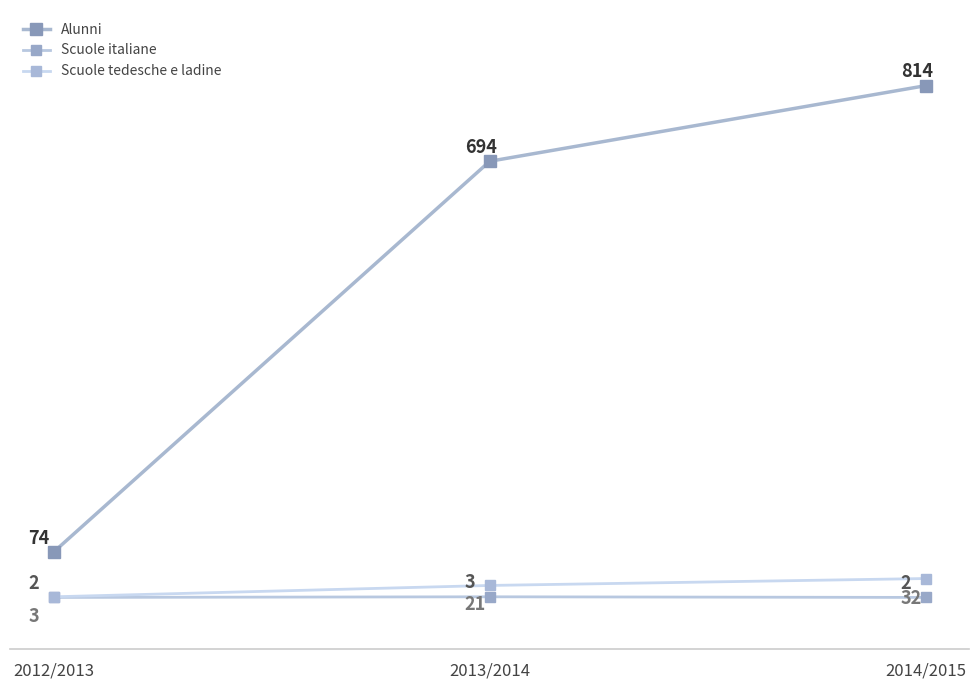

Which has a higher value, 2013/2014 or 2014/2015?

2014/2015